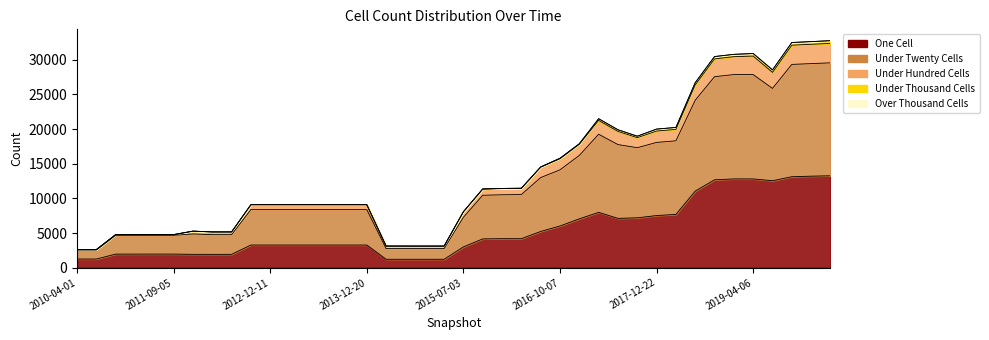

Does the chart display data point markers on the line(s)?

No